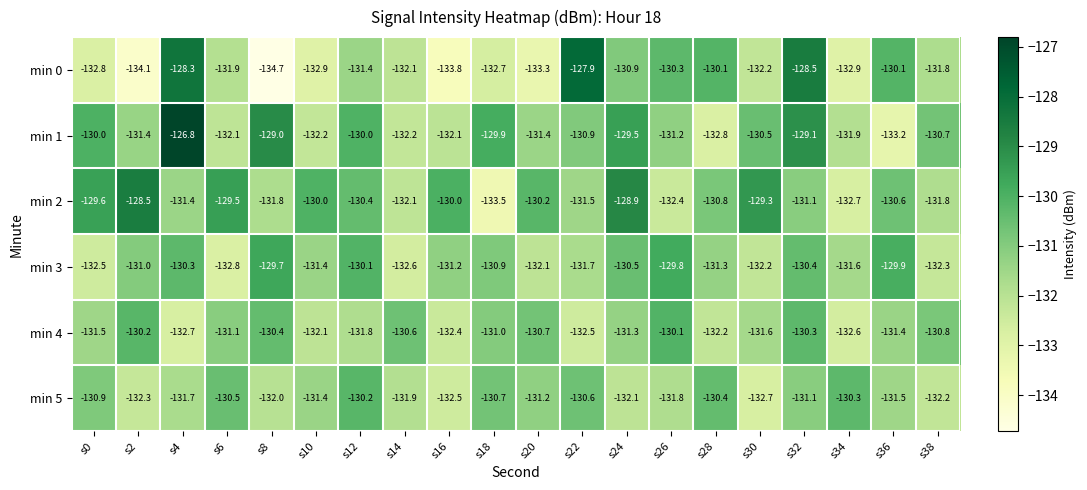

List the series in order of their peak value, lowest first.

min 5, min 4, min 3, min 2, min 0, min 1